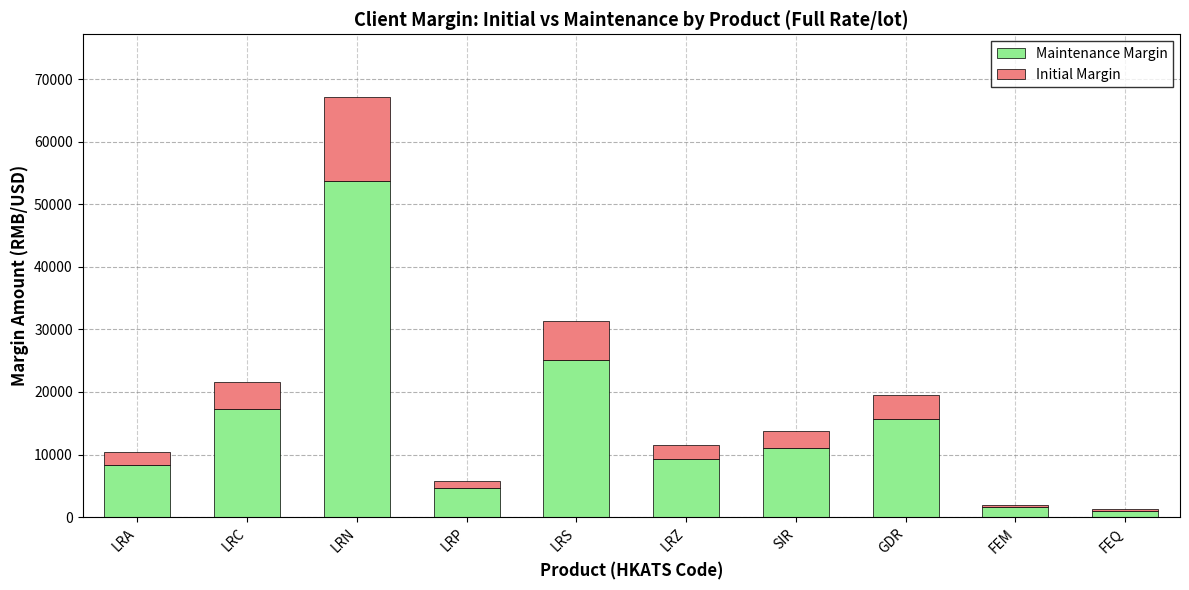

Reading left to right, list the values for the Maintenance Margin series.

8362	17289	53668	4638	25099	9288	10980	15608	1596	1008